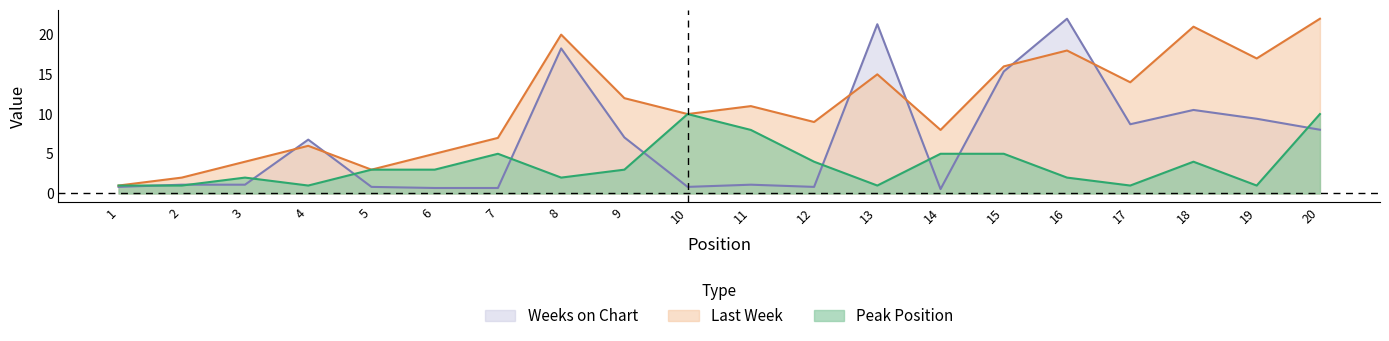

How many interior local valleys does the Peak Position series have?

5